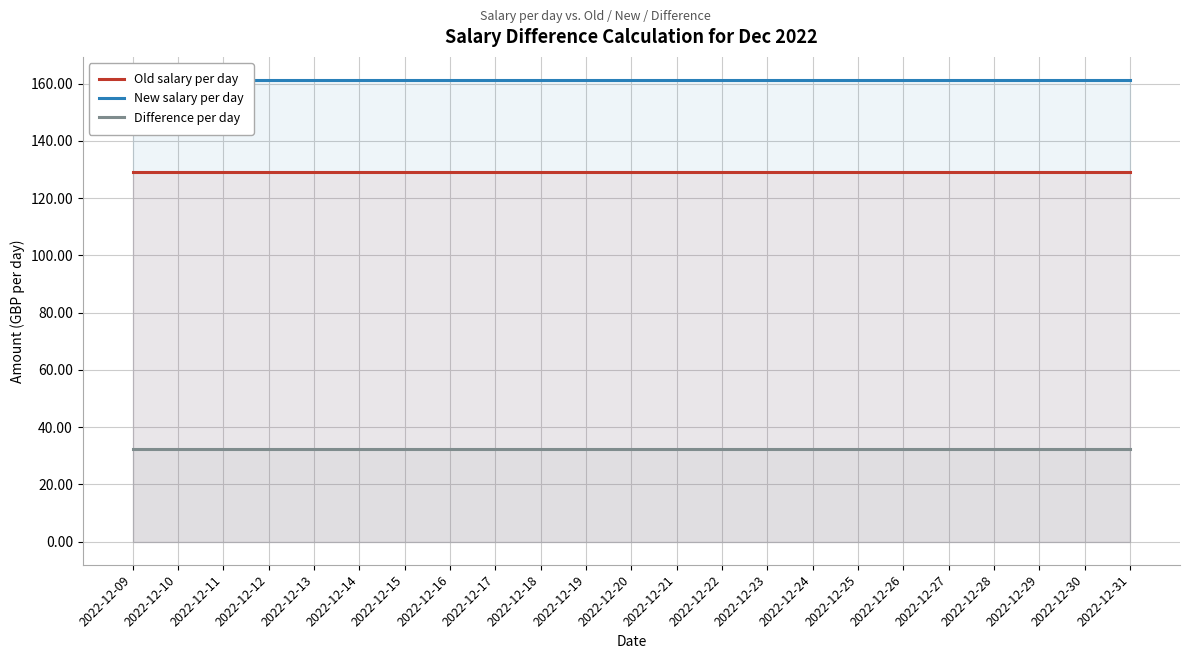

True or false: Difference per day and Old salary per day cross at least once.

False